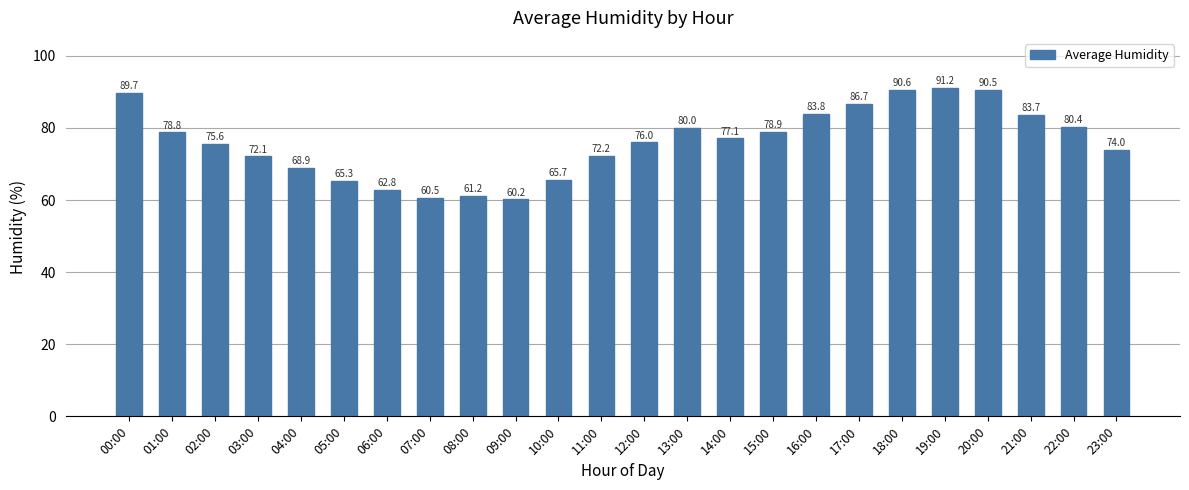

Which label corresponds to the smallest value in the chart?

09:00